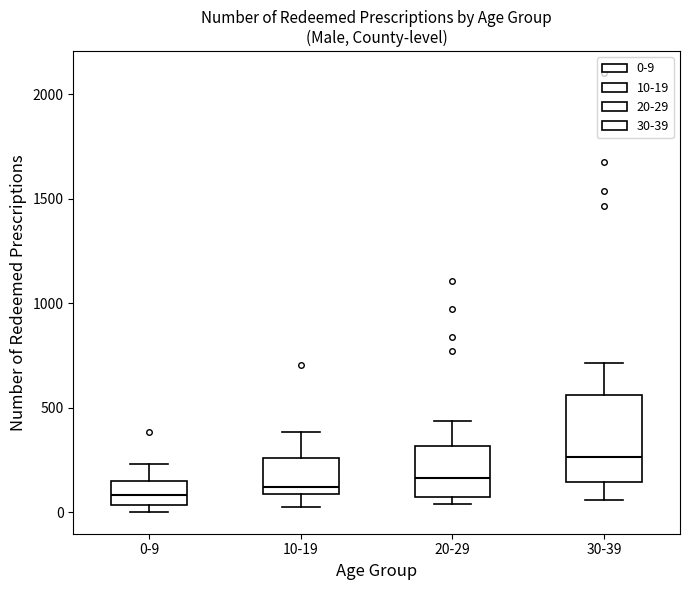

Comparing the boxes themselves (not the whiskers), which one is the tallest?

30-39